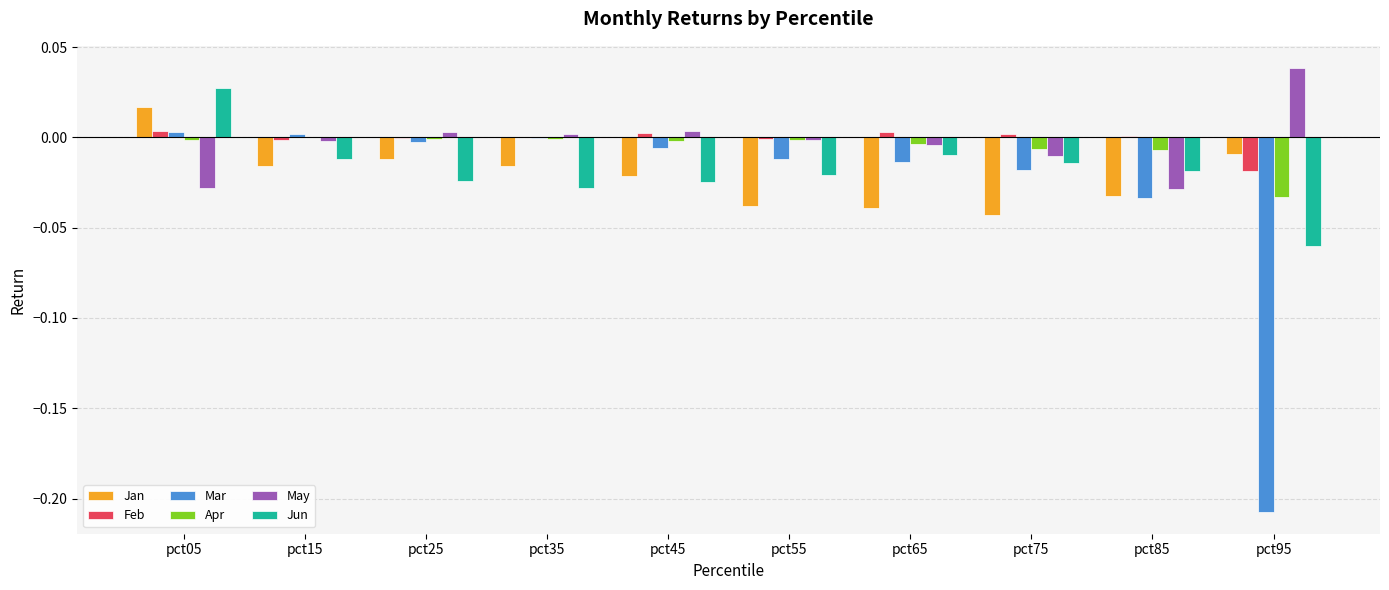

How many data points does each series have?

10